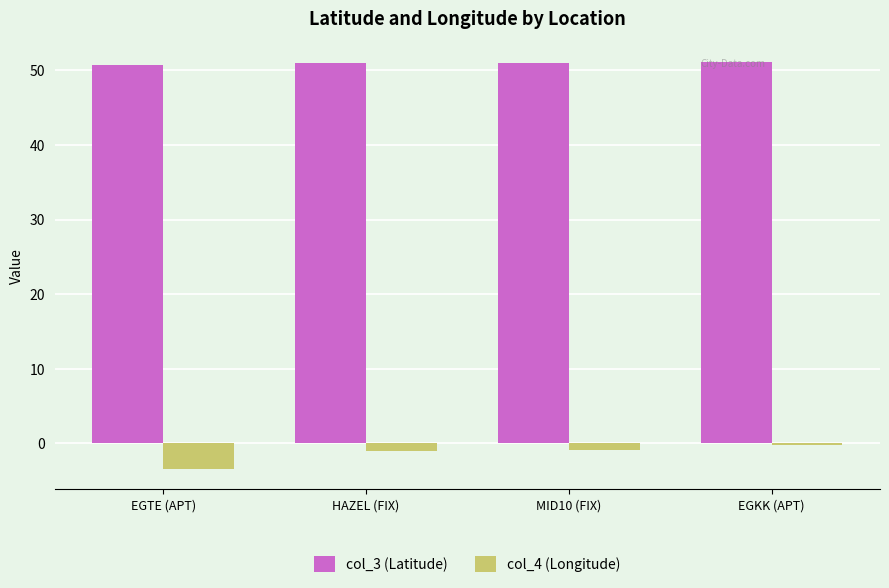

List the series in order of their overall mean, highest first.

col_3 (Latitude), col_4 (Longitude)